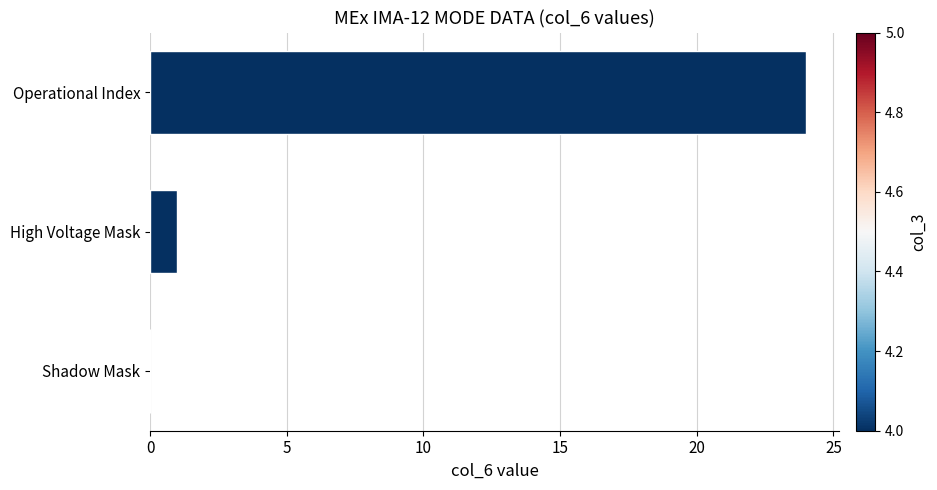

What is the sum of all values?

25